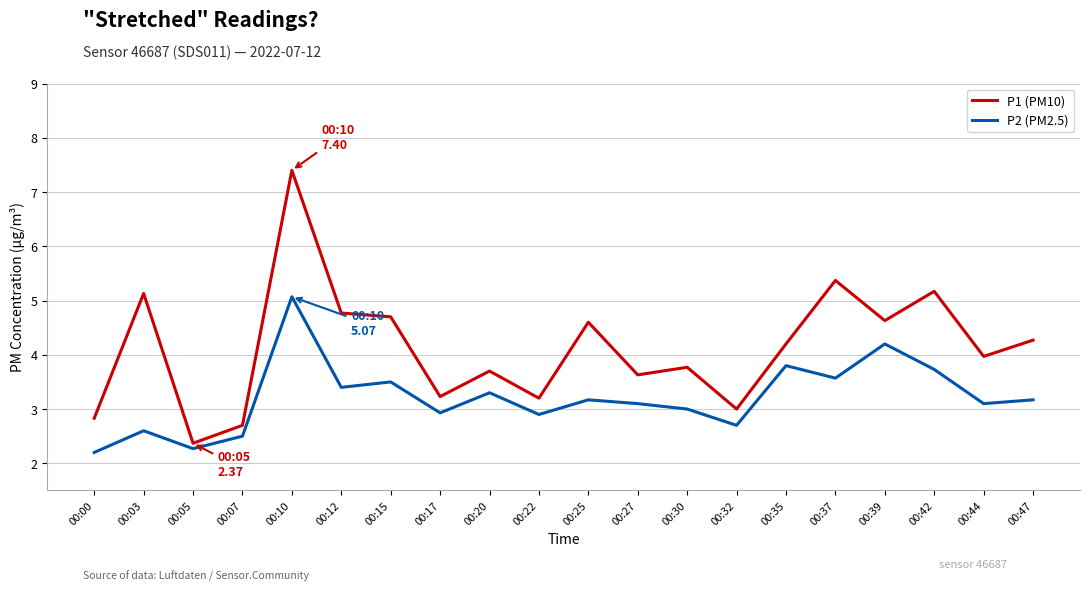

Does the chart display data point markers on the line(s)?

No